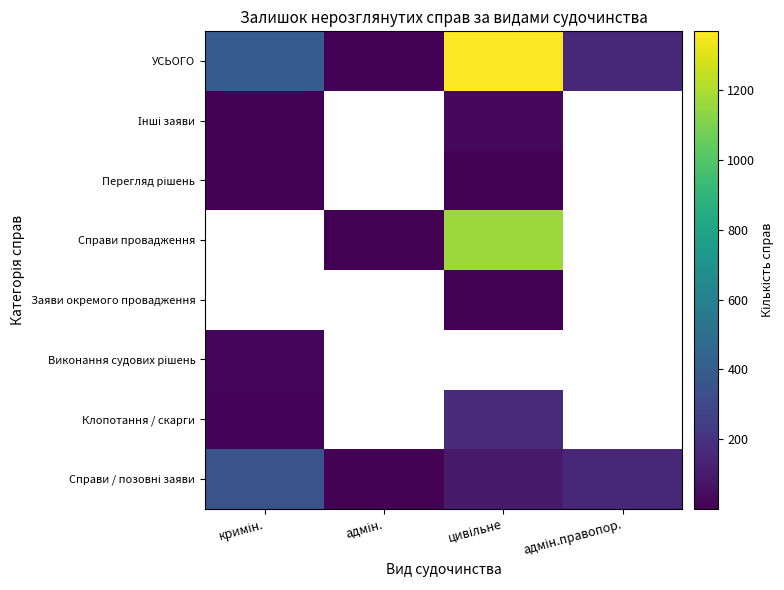

Is it true that Інші заяви equals 1.0 at кримін.?

False